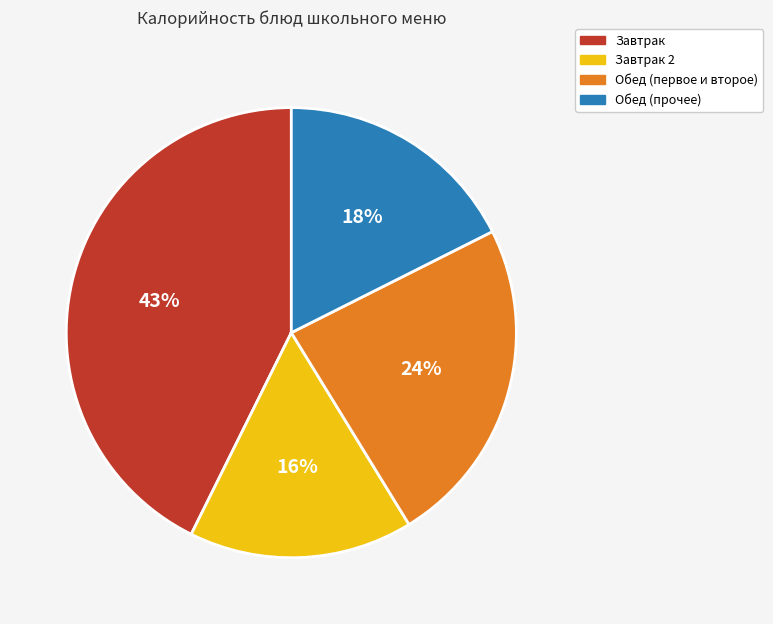

Is there a majority slice in this chart?

No